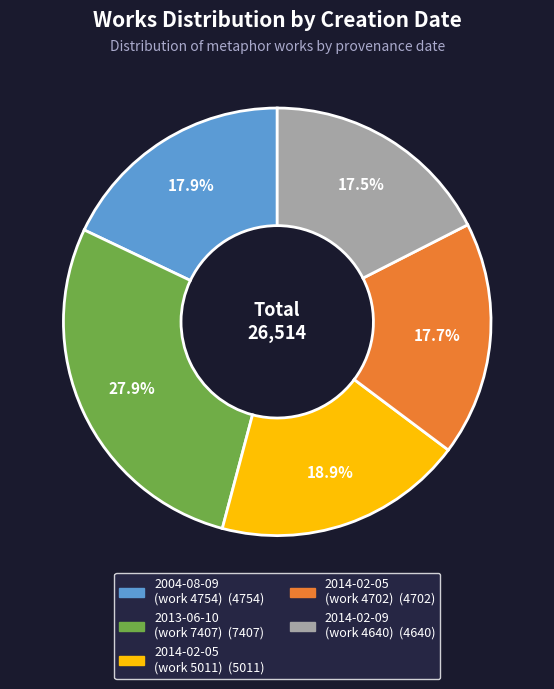

Is there a majority slice in this chart?

No